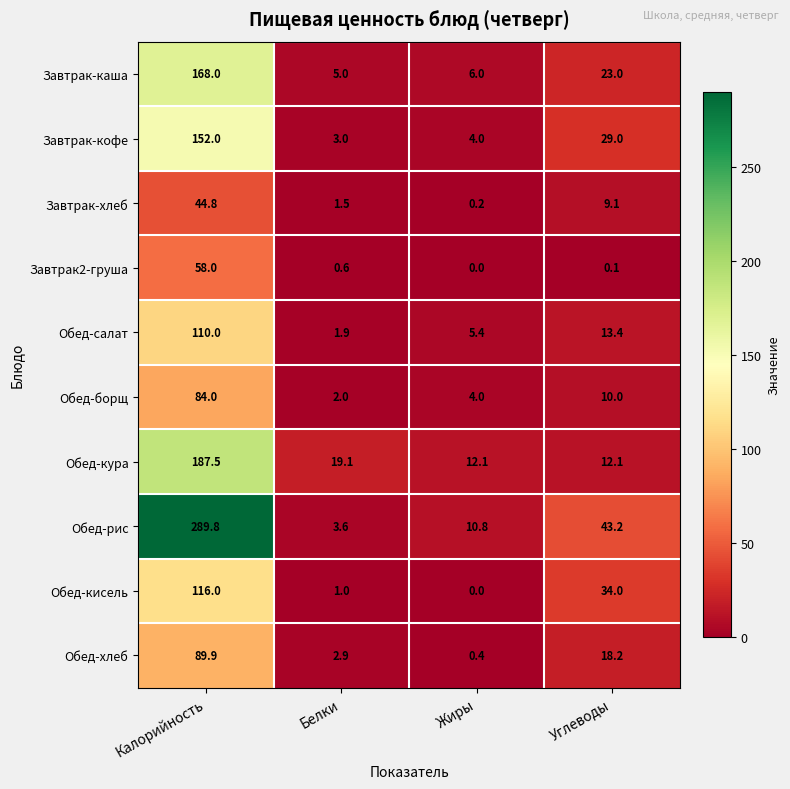

How many series are shown in this chart?

10